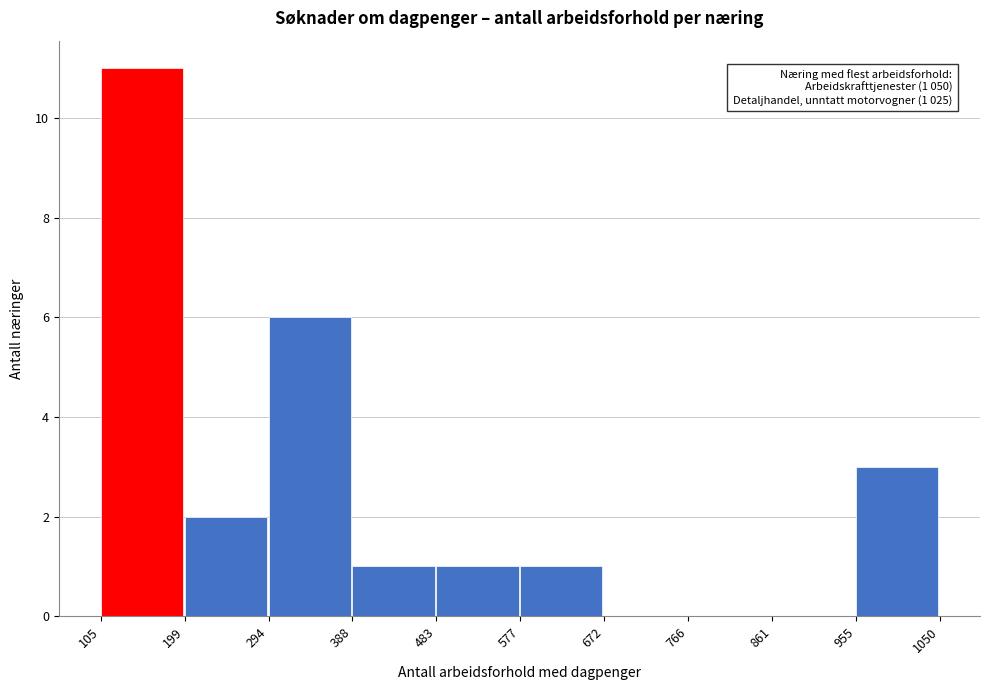

Over which range of the x-axis is the bar tallest?

105 to 199